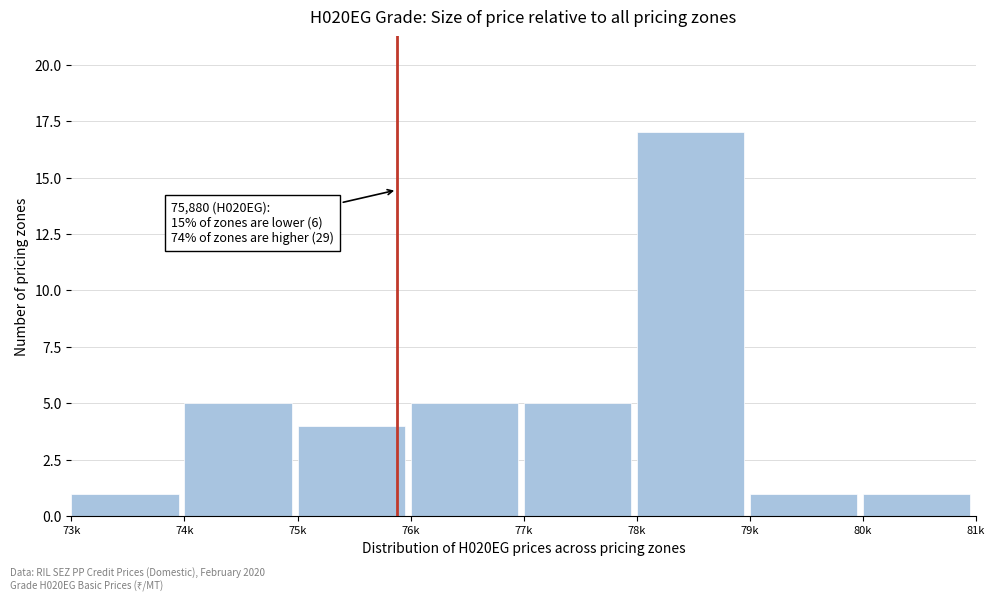

Reading left to right, what are all the values shown in this chart?

1	5	4	5	5	17	1	1